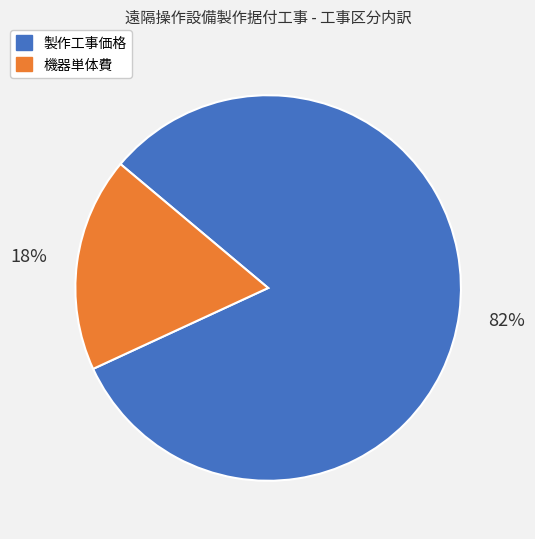

Count the number of slices in the pie.

2